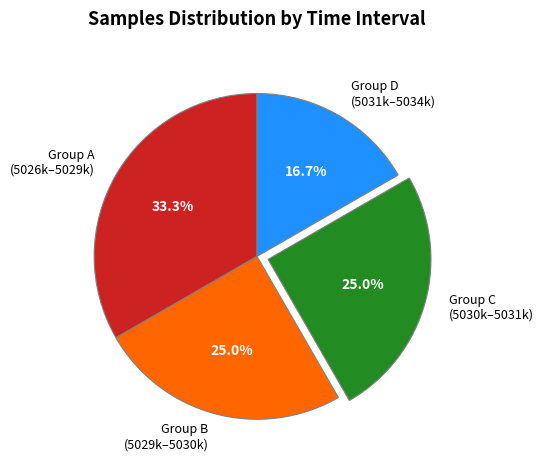

Does any single category account for the majority?

No